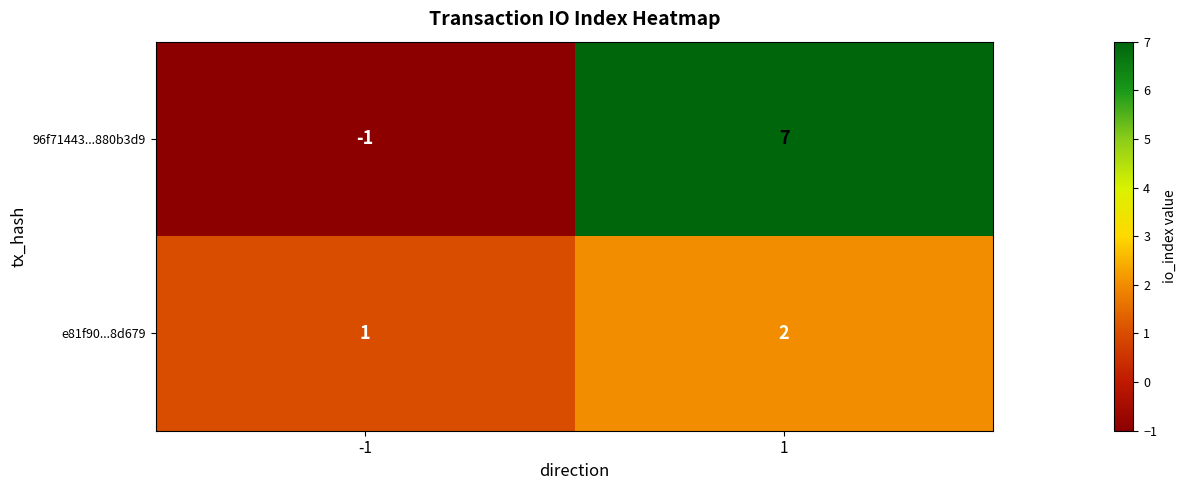

What is the sum of all 96f71443...880b3d9 values?

6